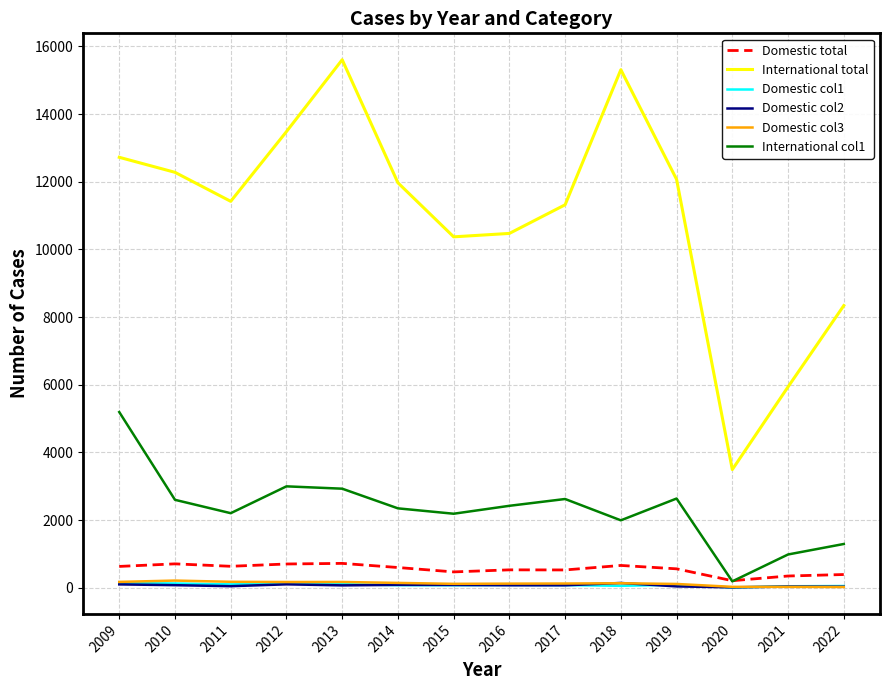

How many lines are shown in the chart?

6